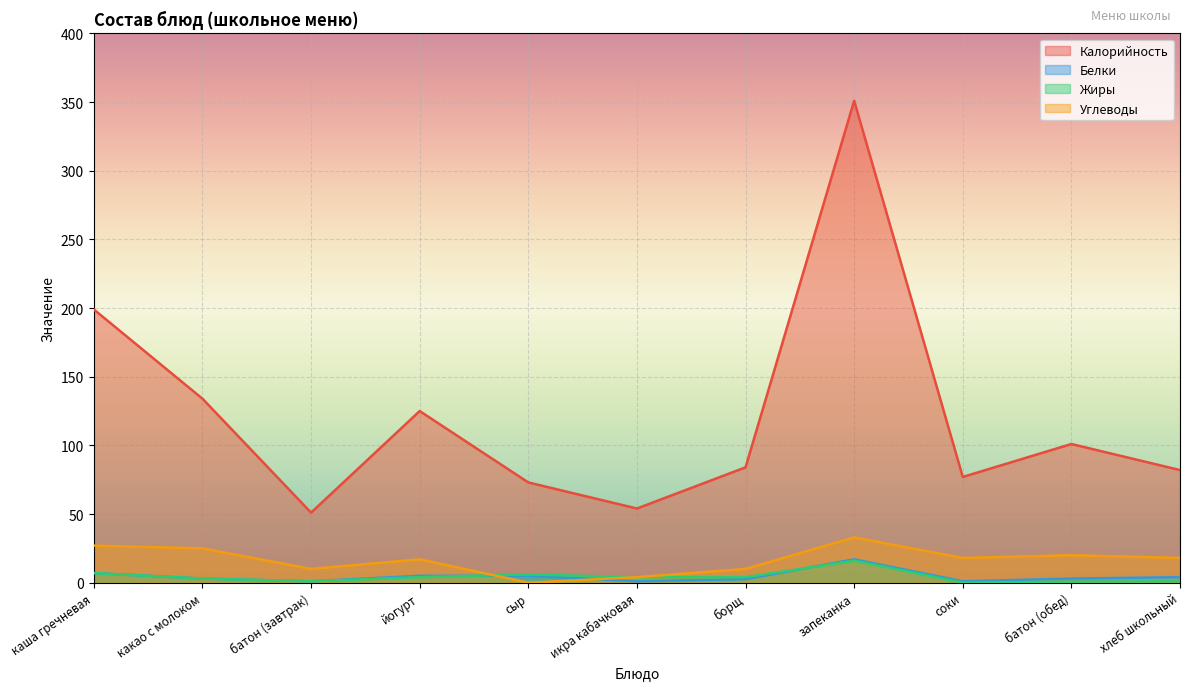

True or false: Калорийность and Белки cross at least once.

False